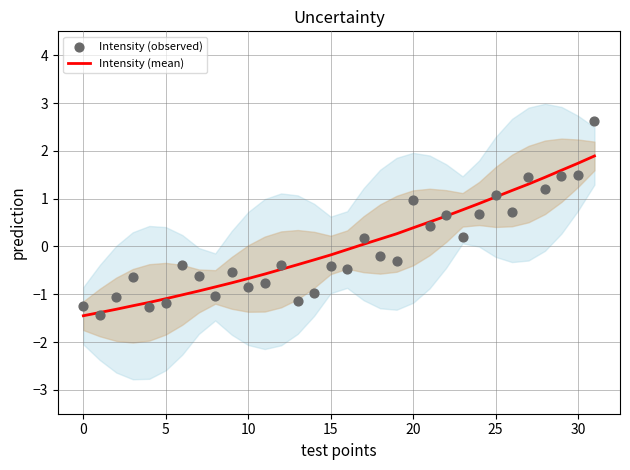

Is it true that Intensity (mean) equals -1.5 at 0?

True